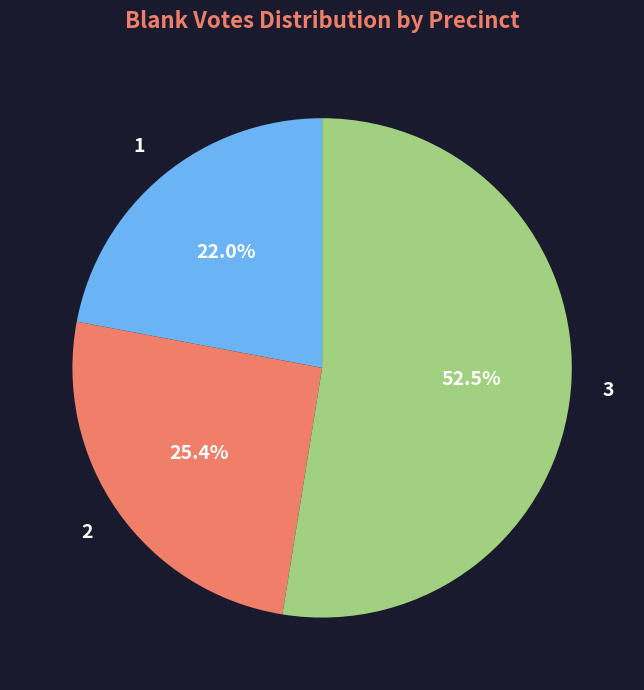

To the nearest percent, what is the average slice percentage?

33%